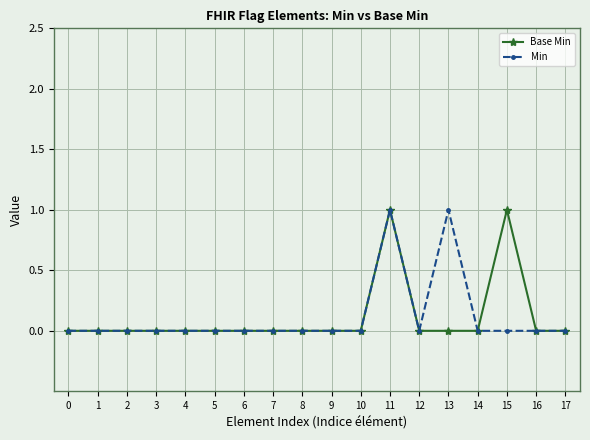

The Base Min series shows 2 at 15. True or false?

False